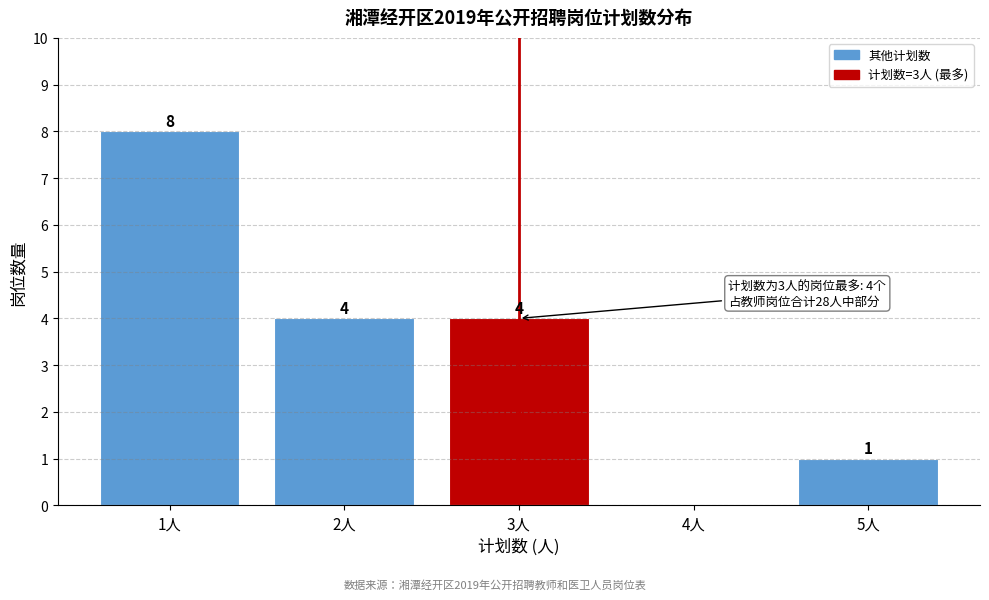

Reading left to right, what are all the values shown in this chart?

1人=8	2人=4	3人=4	4人=0	5人=1